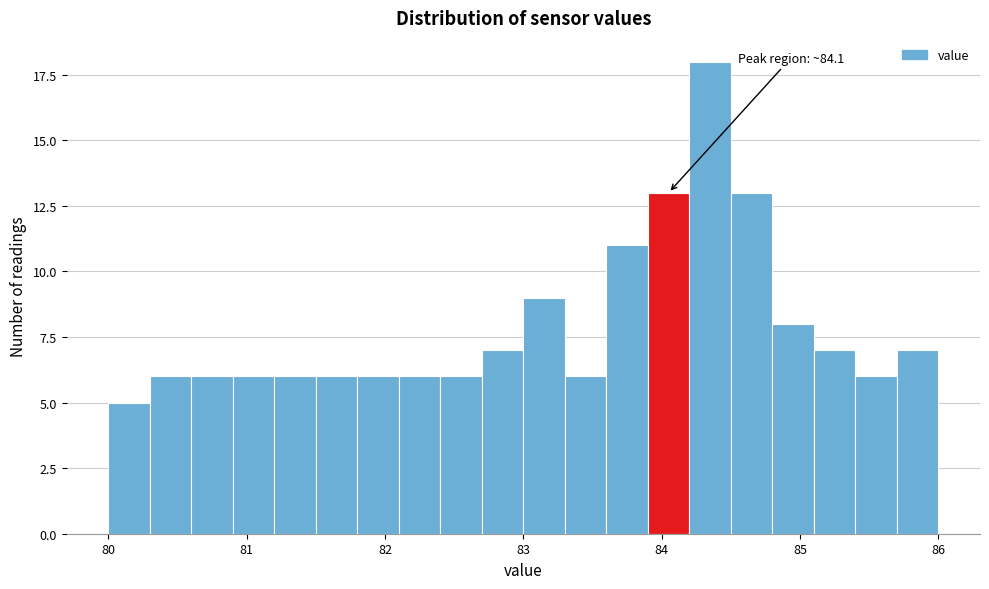

Around what value on the x-axis is the tallest bar? Give the approximate position of its centre, as read against the axis.

84.4